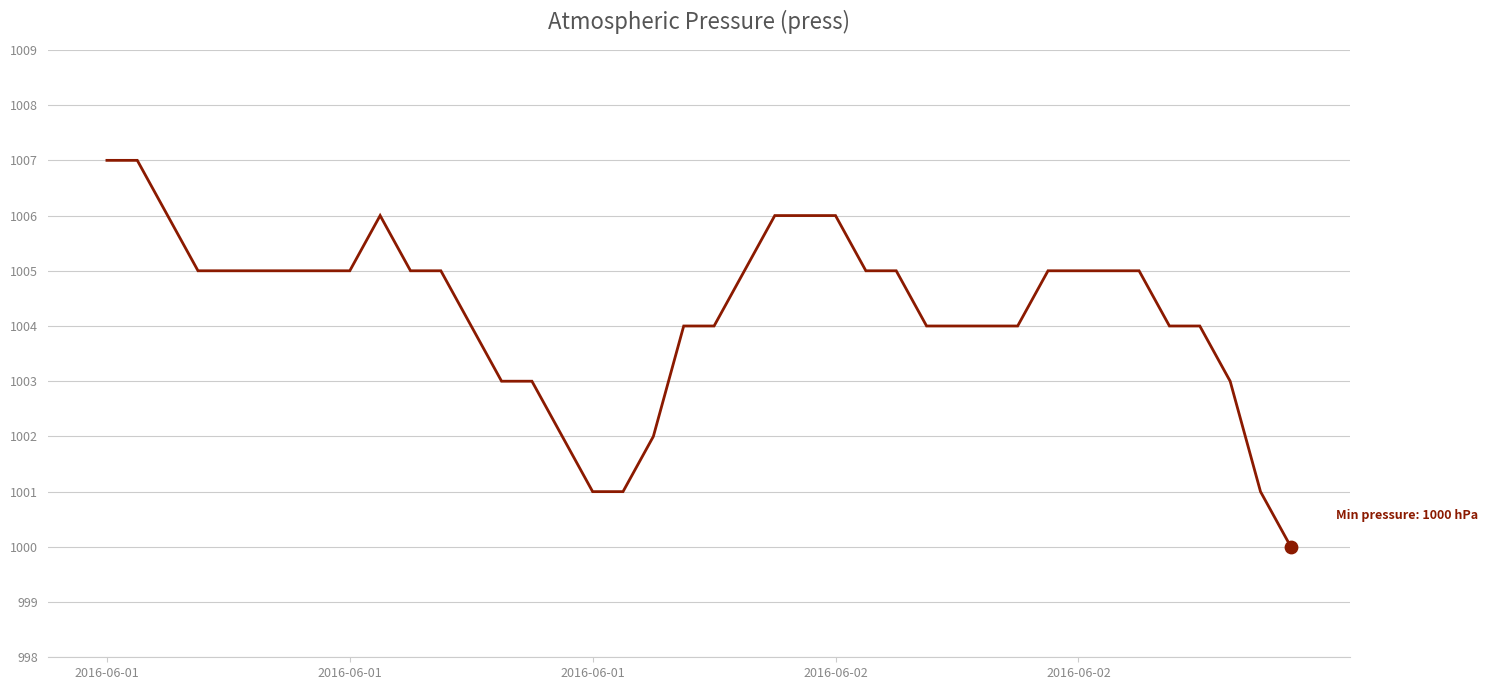

What is the difference between the maximum and minimum values?

7